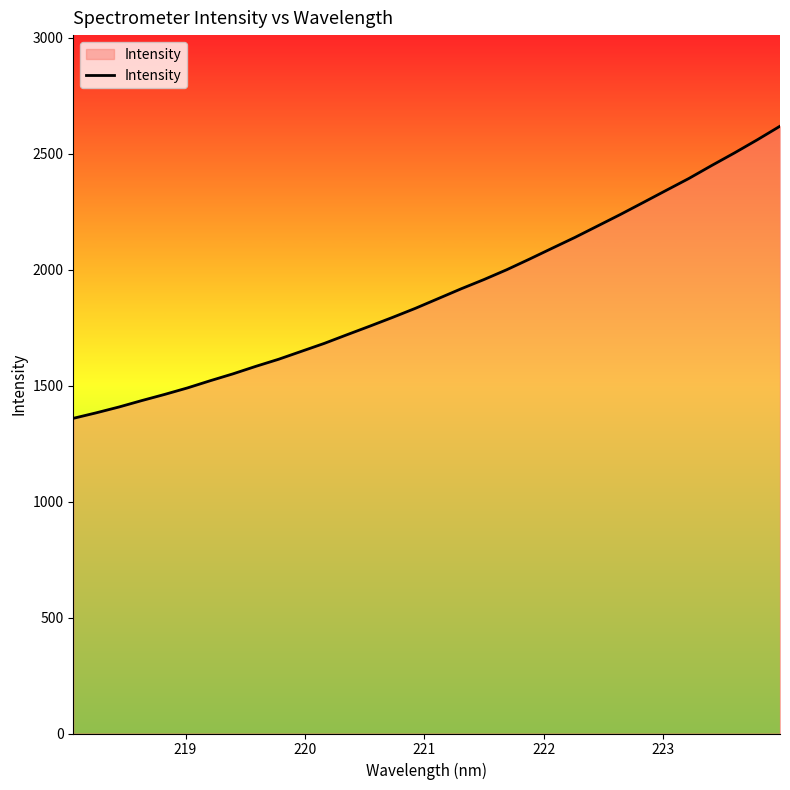

What is the difference between the maximum and minimum values?

1259.4